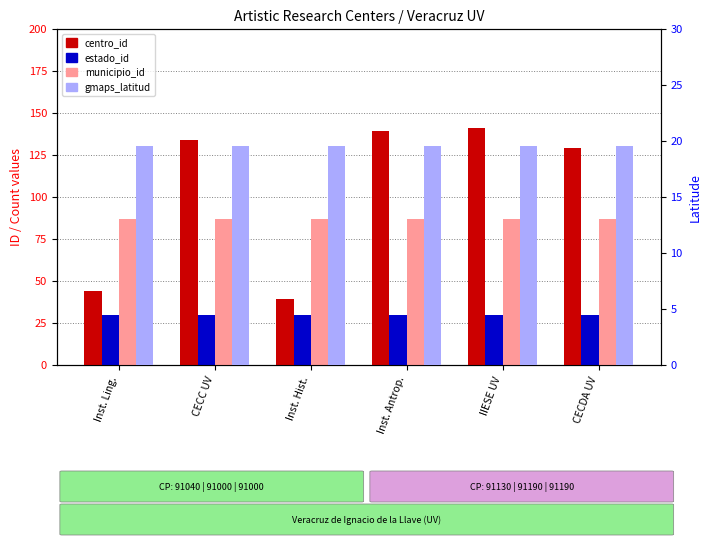

Are the bars horizontal?

No